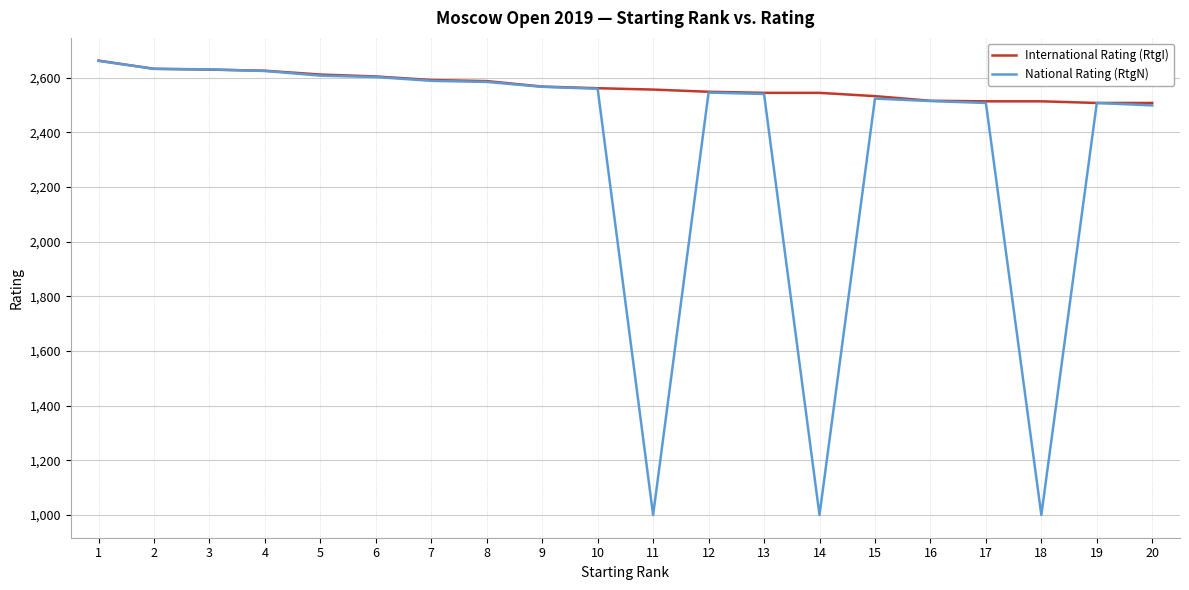

At which label does International Rating (RtgI) first exceed 2562?

1